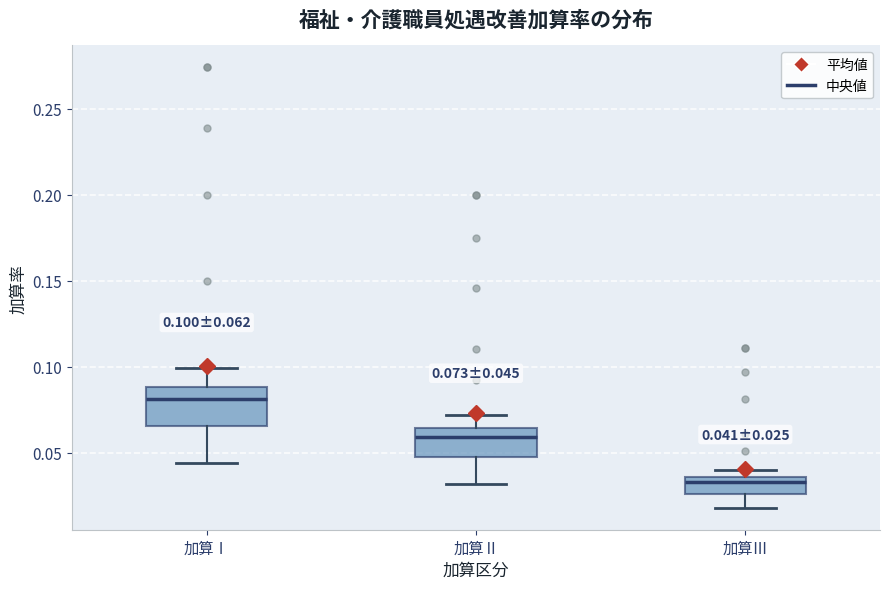

Which box is the tallest, from its lower edge to its upper edge?

加算Ⅰ